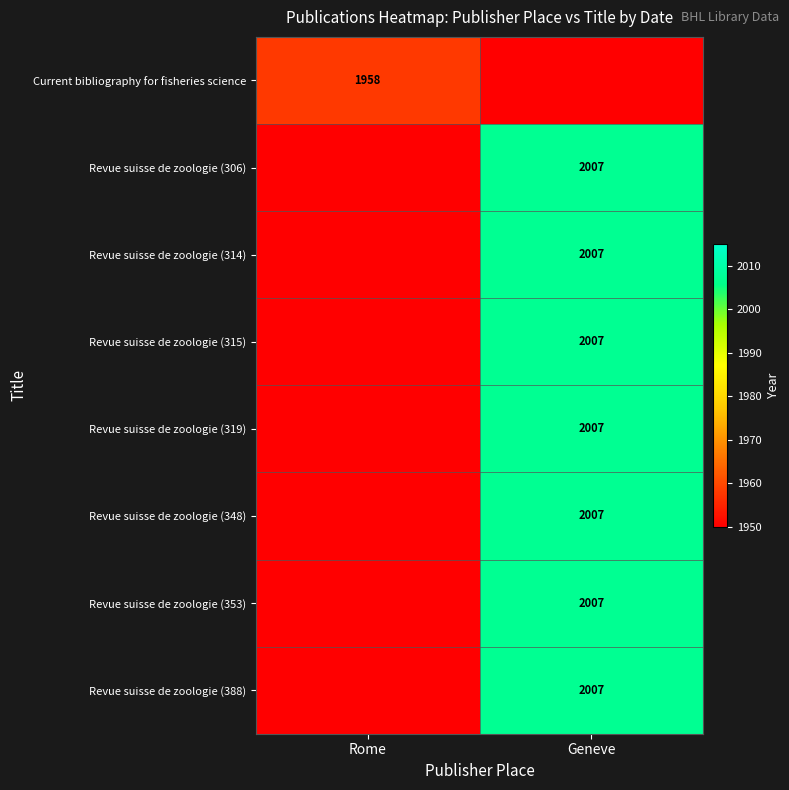

How many series are shown in this chart?

8